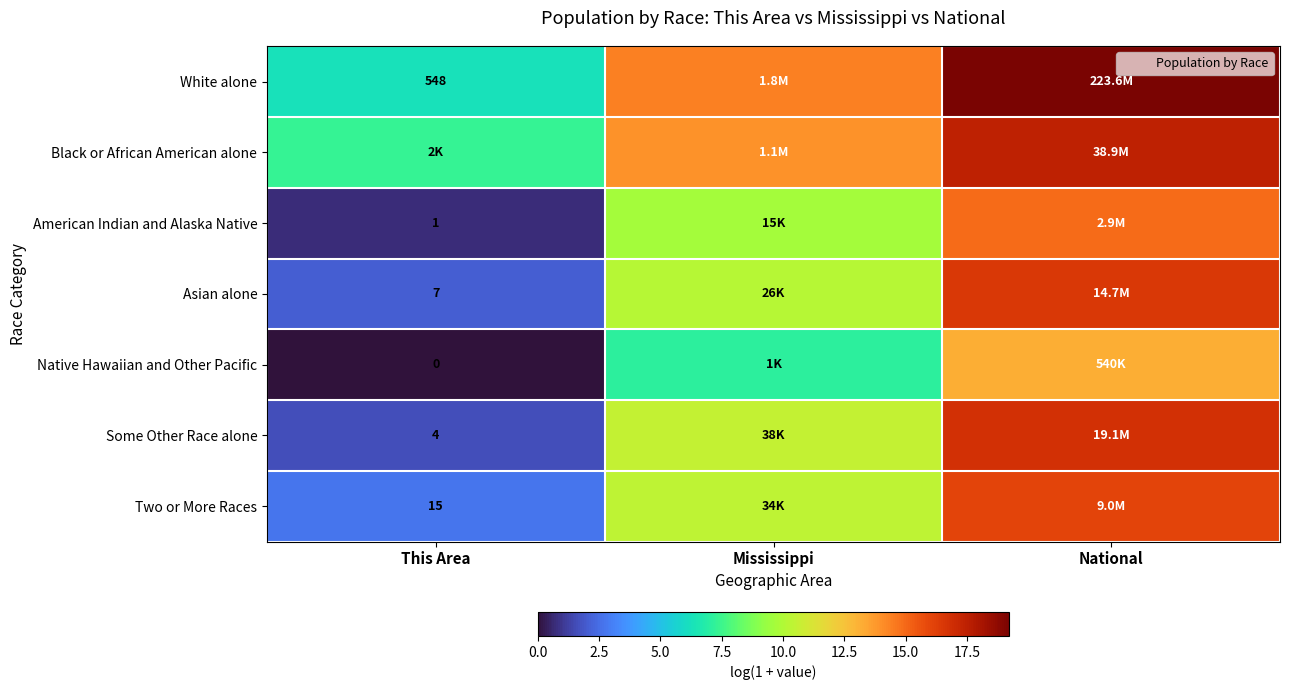

At which label is Some Other Race alone closest to 9?

Mississippi